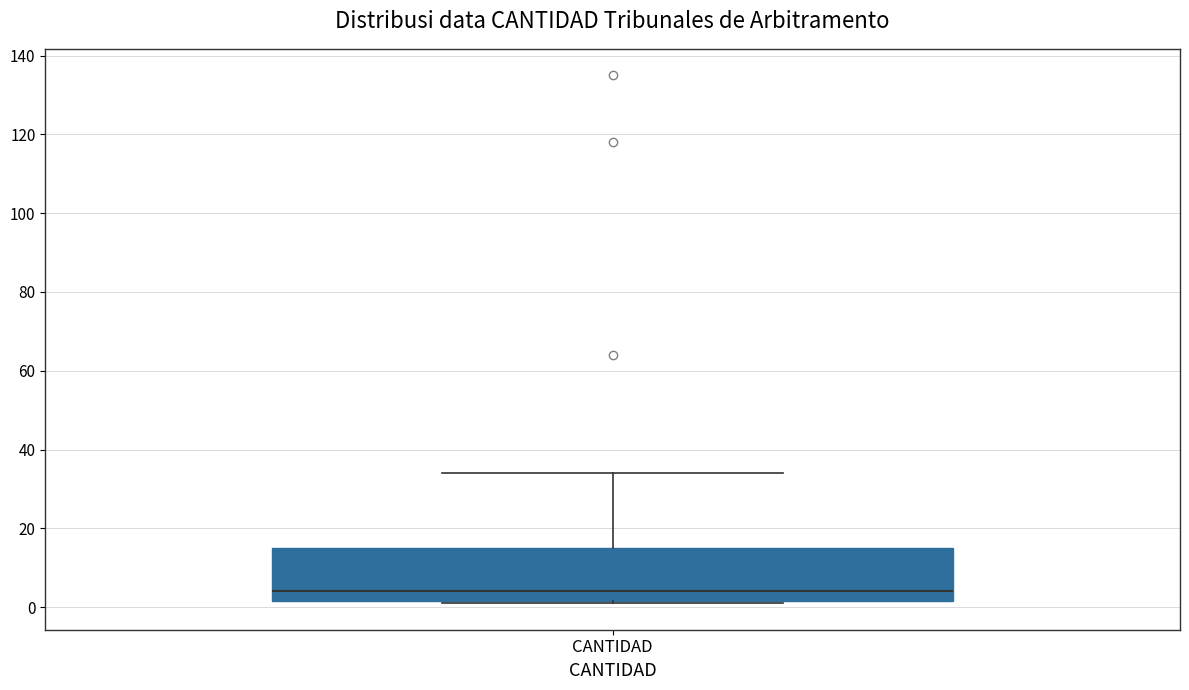

Read this box plot against the y-axis: the position of the median line, the range covered by the box, and the ends of both whiskers. The values are not printed on the chart, so give them approximately, as read against the axis.

median 4, box 2 to 16, whiskers 2 to 34